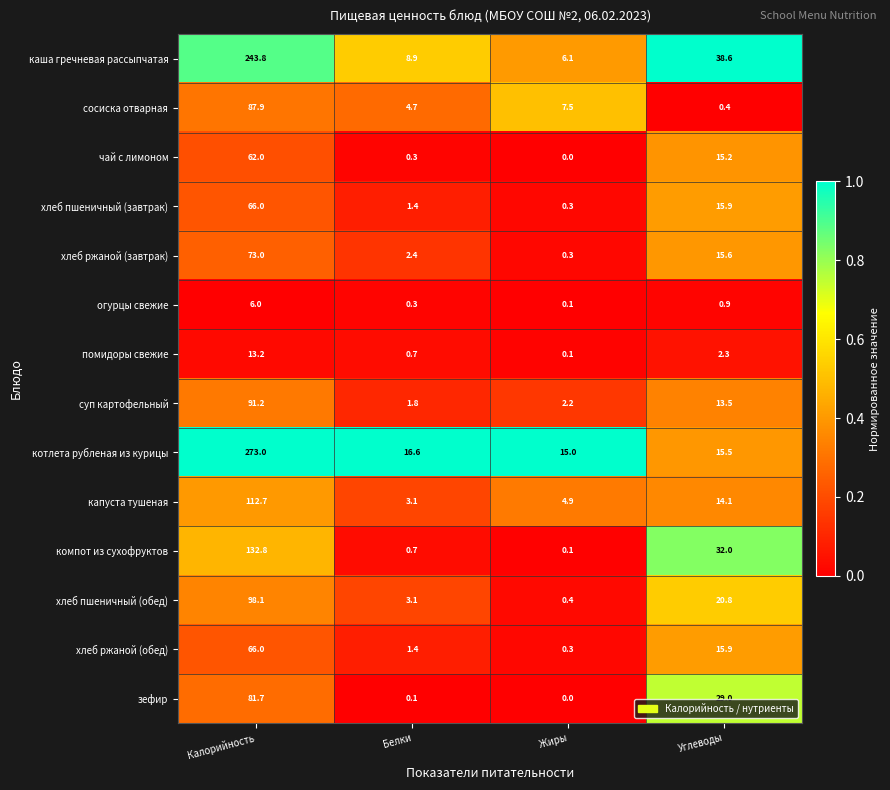

The value of хлеб пшеничный (завтрак) at Углеводы is 15.9. True or false?

True